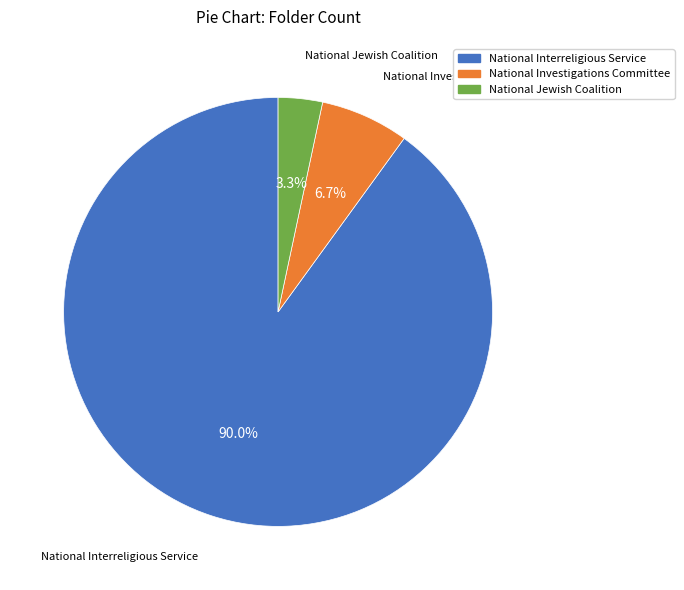

Which category accounts for the majority?

National Interreligious Service